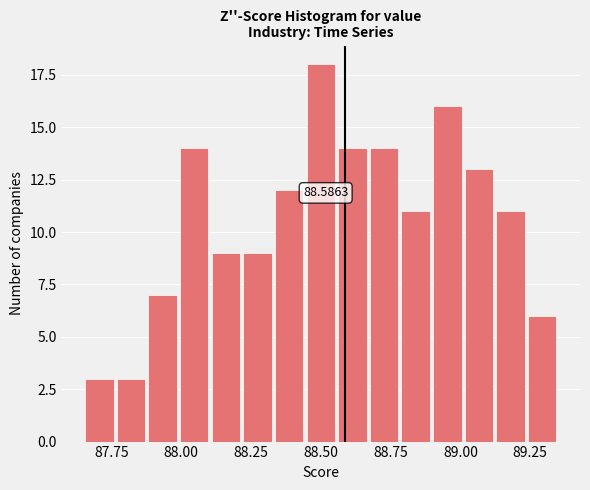

Around what value on the x-axis is the tallest bar? Give the approximate position of its centre, as read against the axis.

88.50